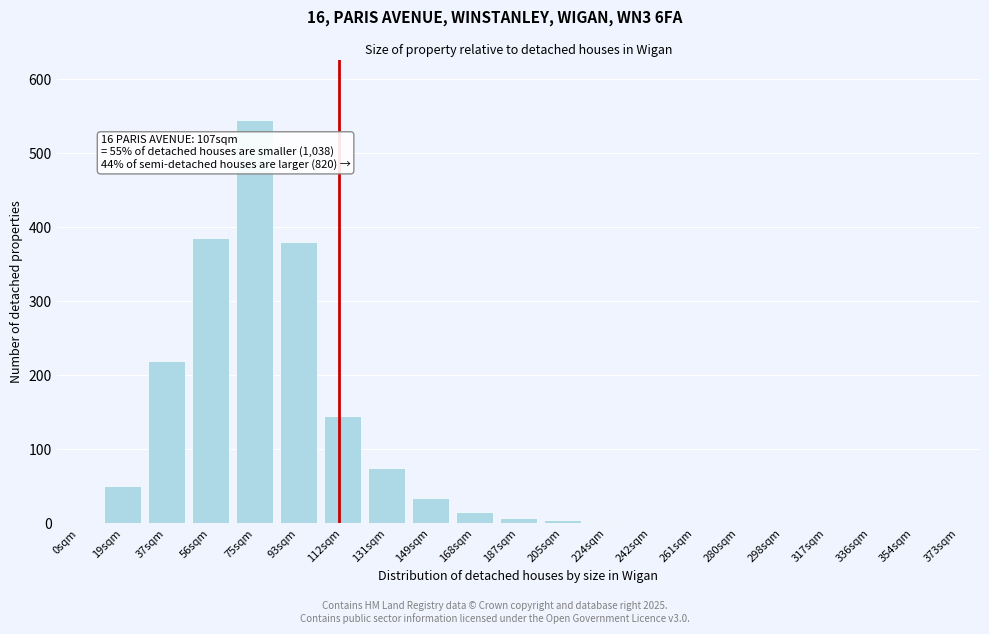

Which has a higher value, 37sqm or 131sqm?

37sqm